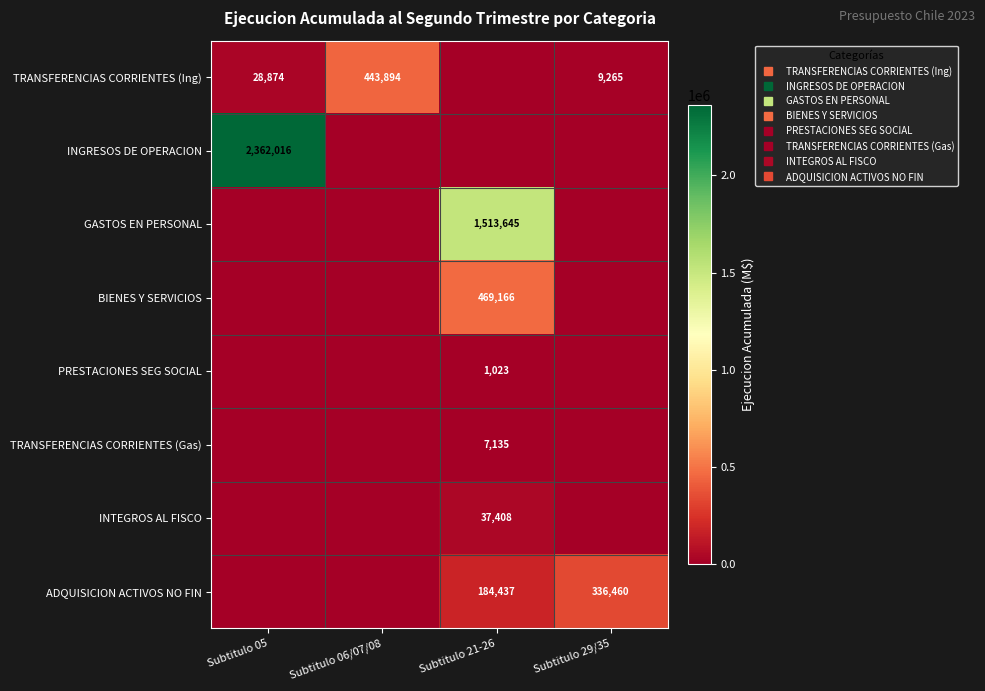

Which category has the highest value across all series?

Subtitulo 05